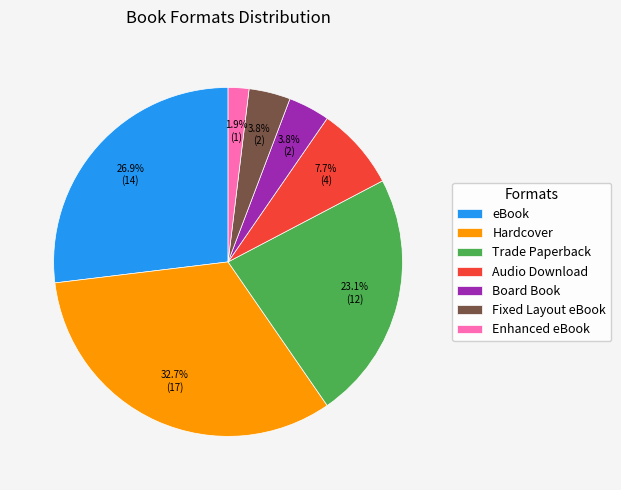

Count the number of slices in the pie.

7